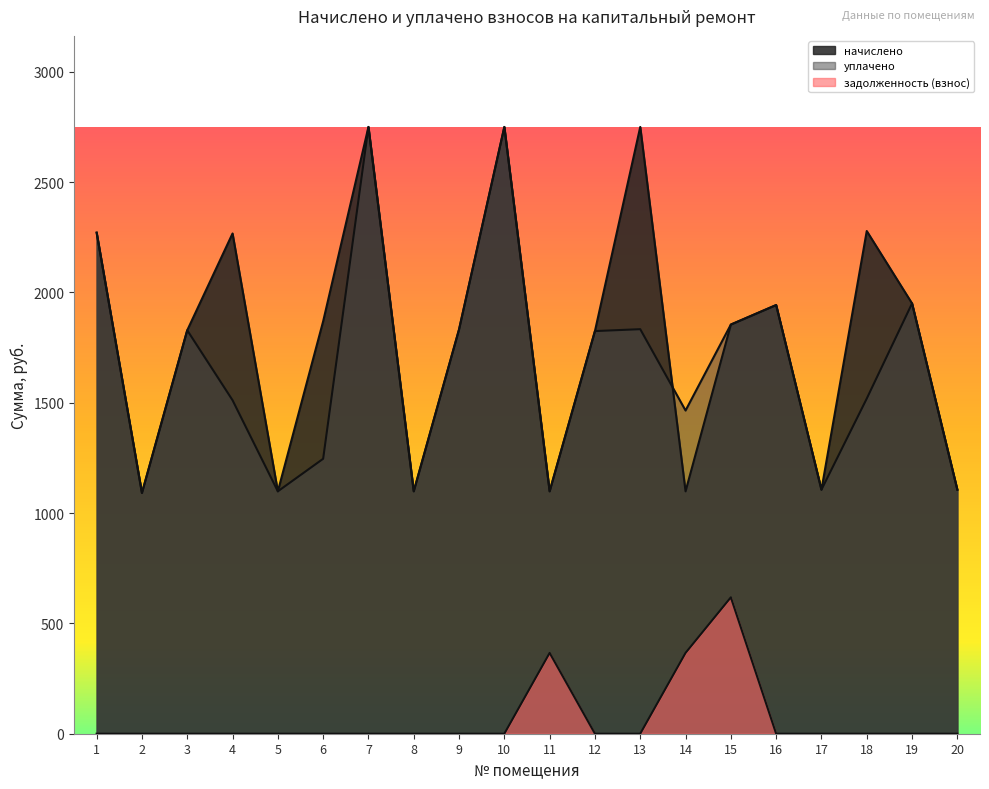

How many lines are shown in the chart?

3